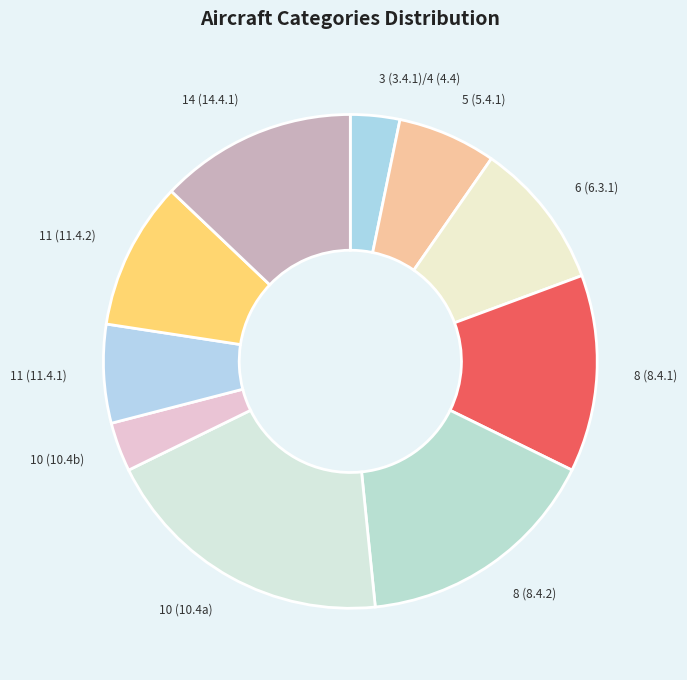

Combined, do 11 (11.4.2) and 5 (5.4.1) account for over 50%?

No